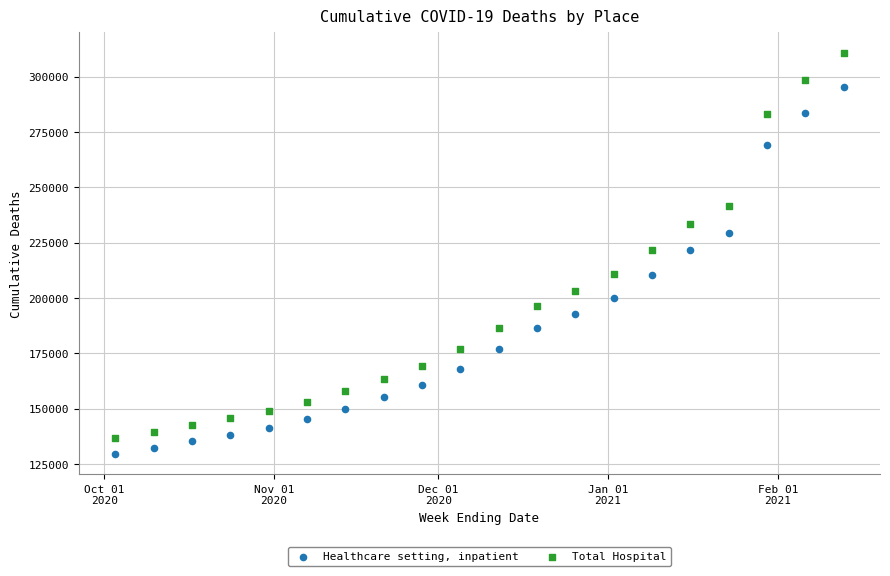

Which series reaches the minimum Y coordinate?

Healthcare setting, inpatient